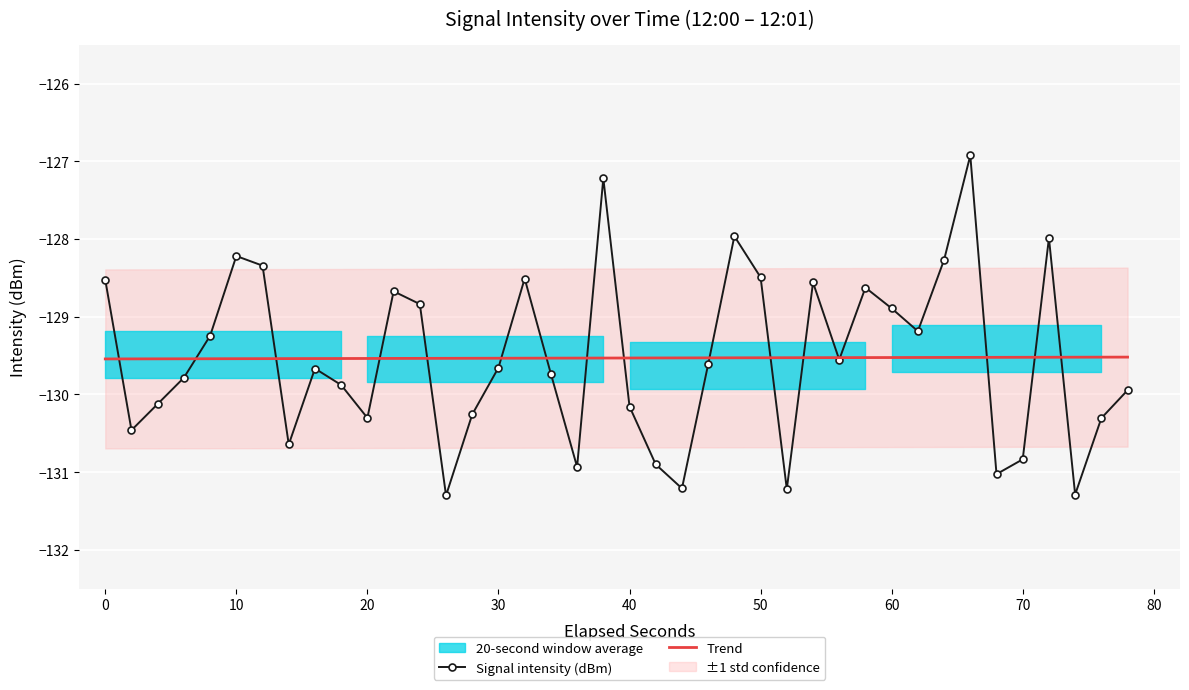

How many interior local valleys does the Signal intensity (dBm) series have?

11